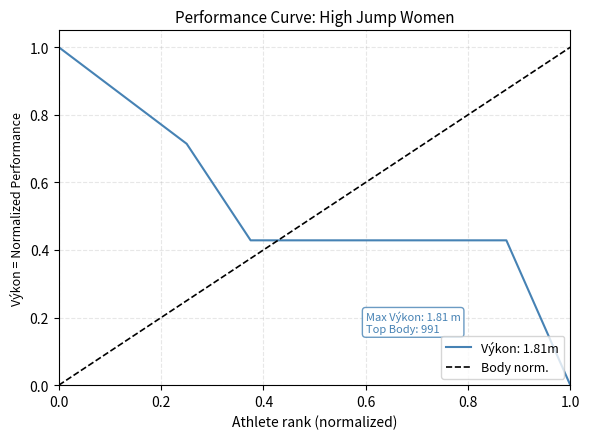

The Výkon: 1.81m series shows 1.0 at 0.0. True or false?

True